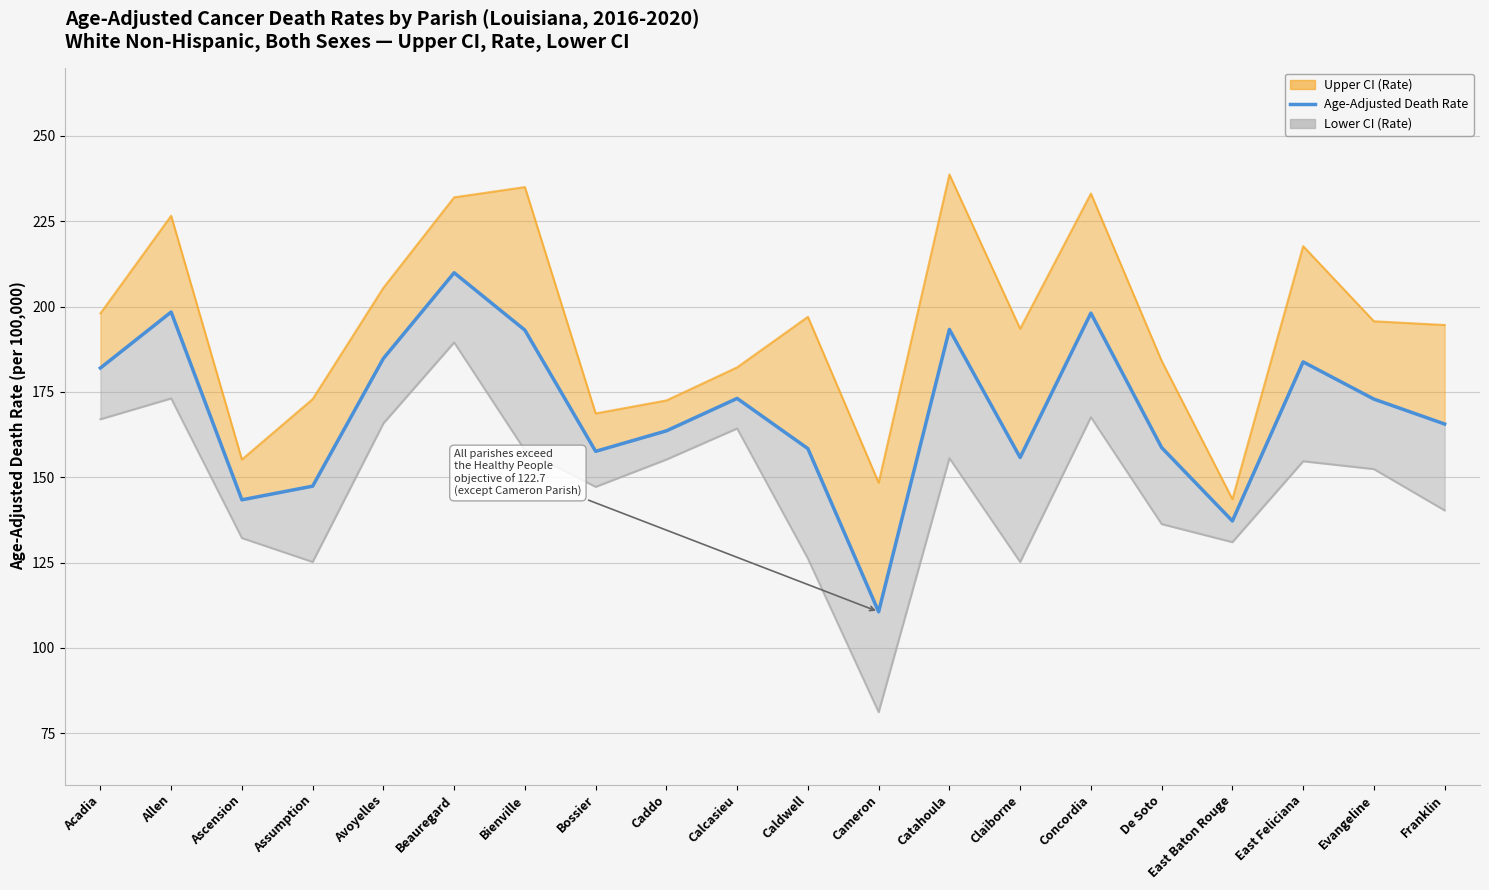

What position from the left is Bossier?

8